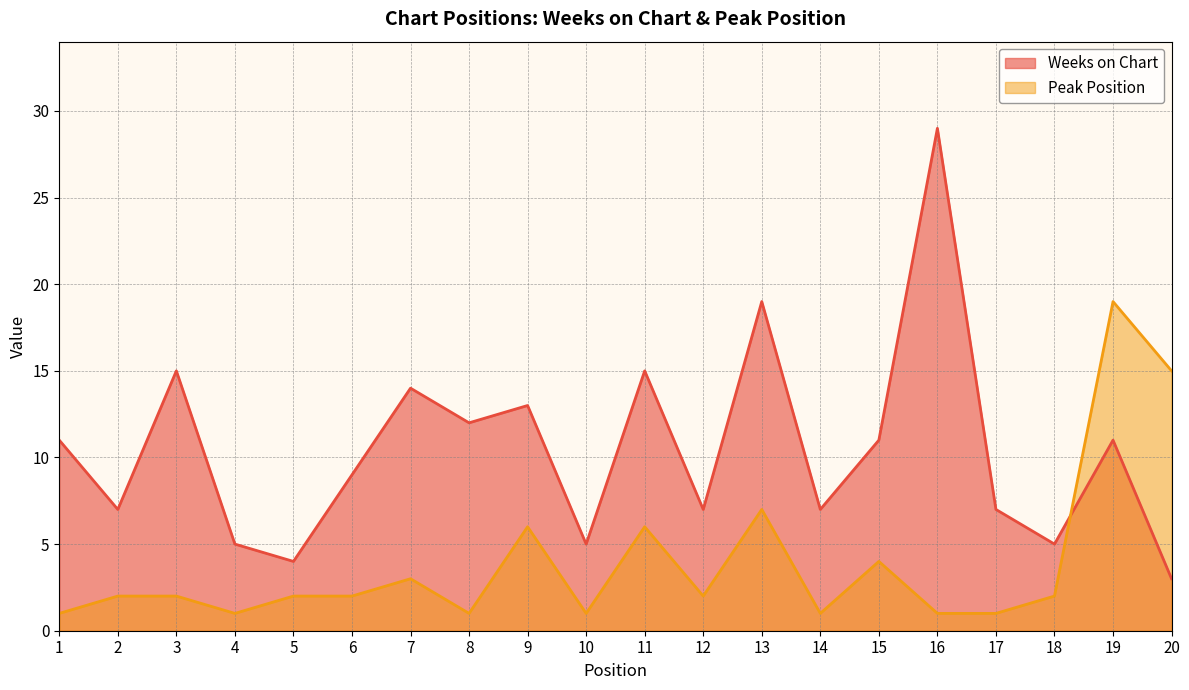

What is the sum of the Peak Position values at 3 and 2?

4